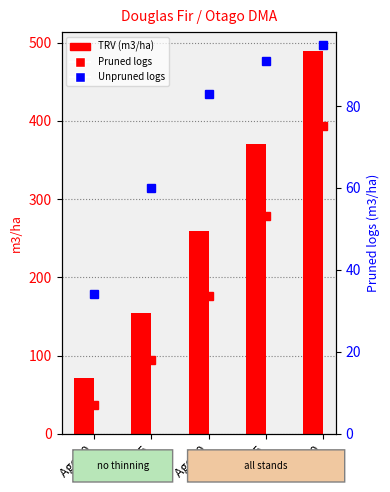

What is the maximum value for Pruned logs?

394